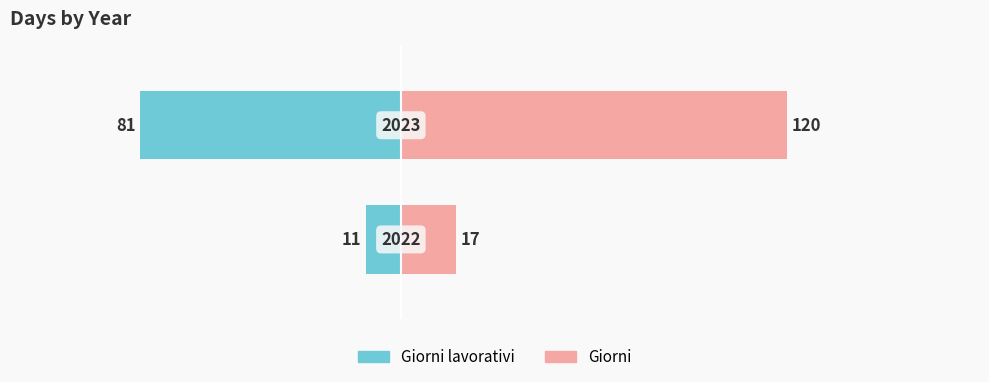

Which series changed the most between 0 and 1?

Giorni